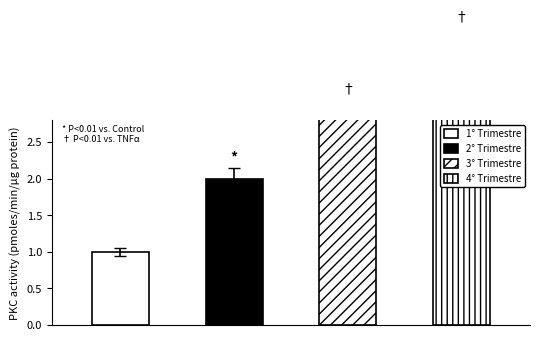

Where is the data nearest to the value 2?

2° Trimestre